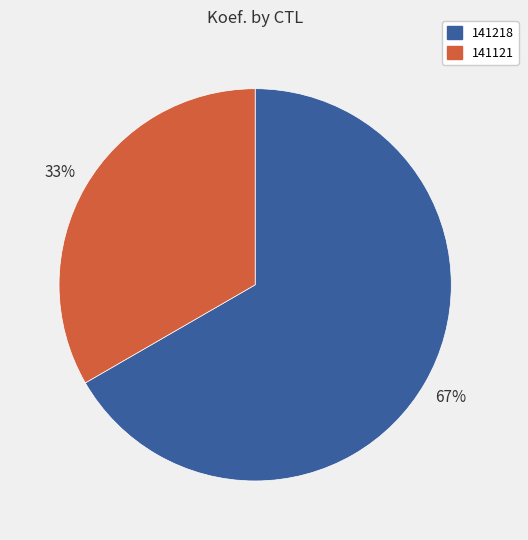

Is there a majority slice in this chart?

Yes